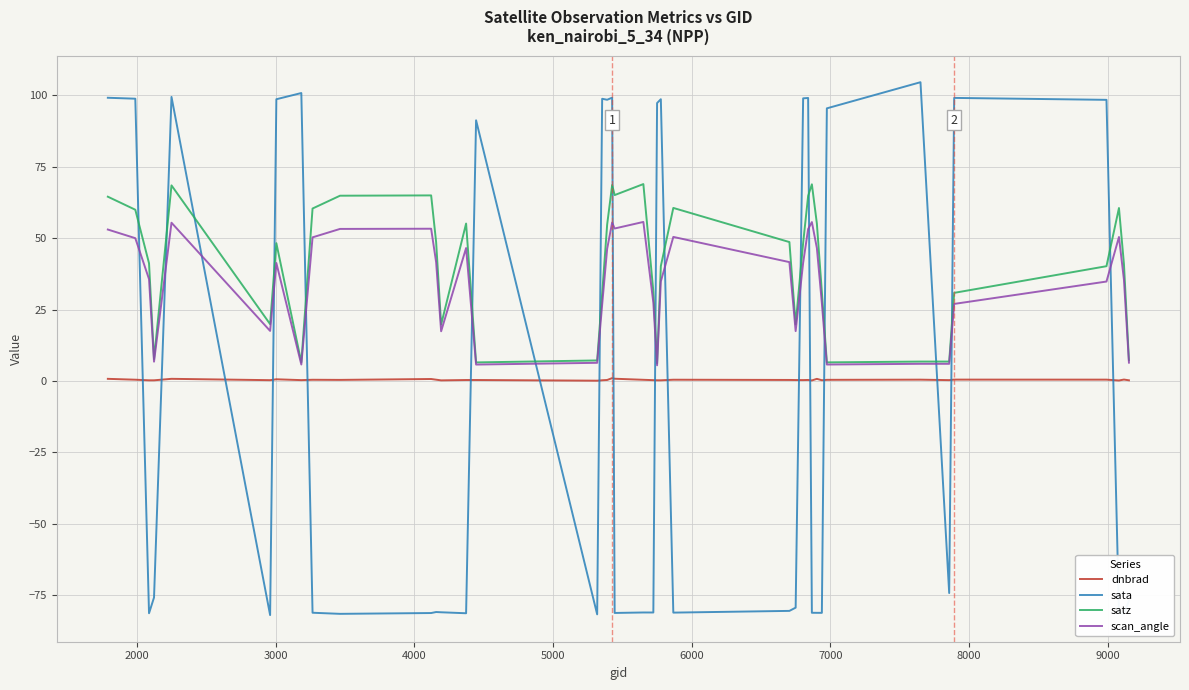

What is the average value of the dnbrad series?

0.4